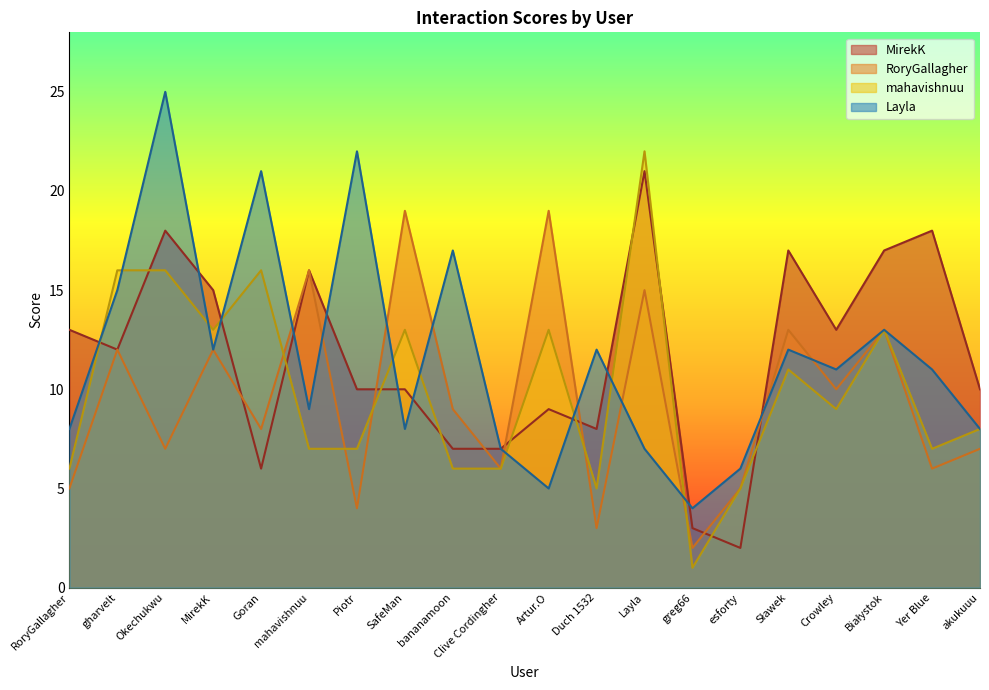

True or false: Layla and RoryGallagher cross at least once.

True